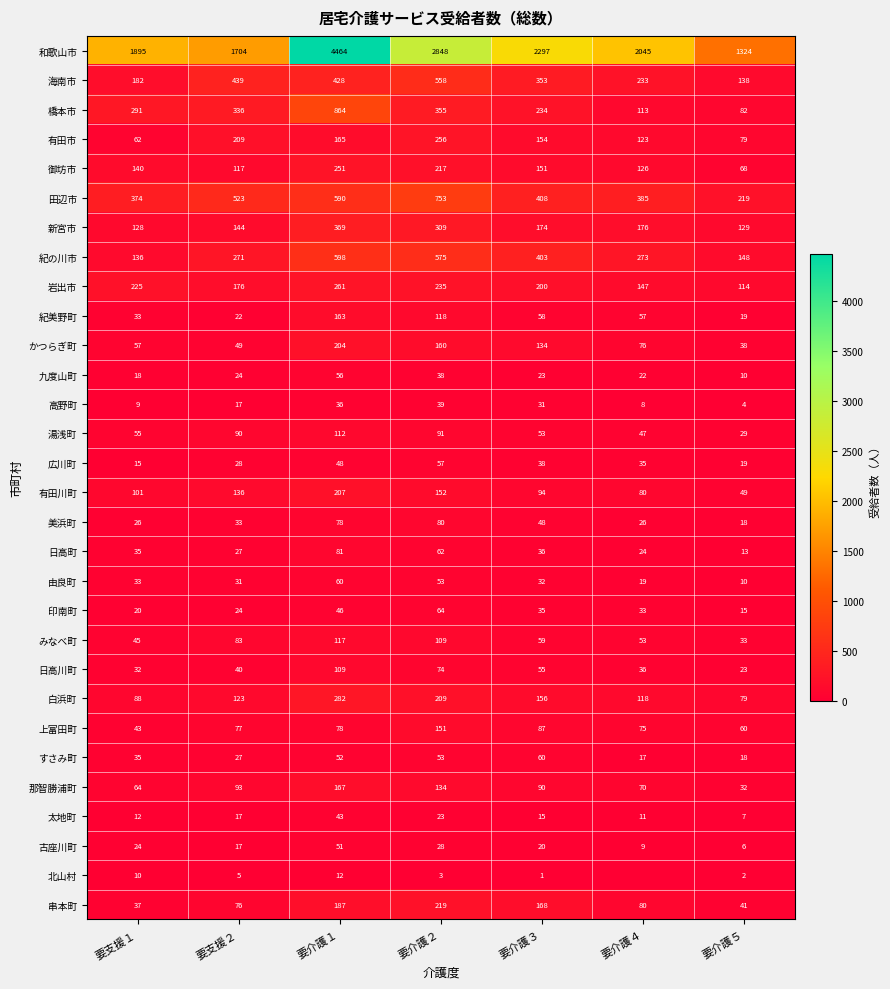

Is it true that 九度山町 equals 5 at 要介護３?

False